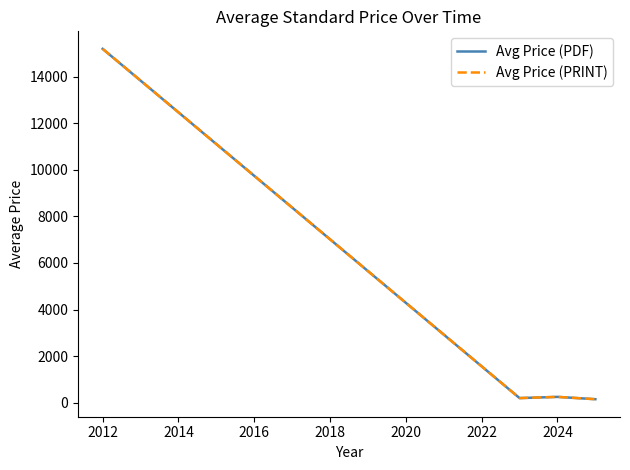

Does the chart have visible grid lines?

No